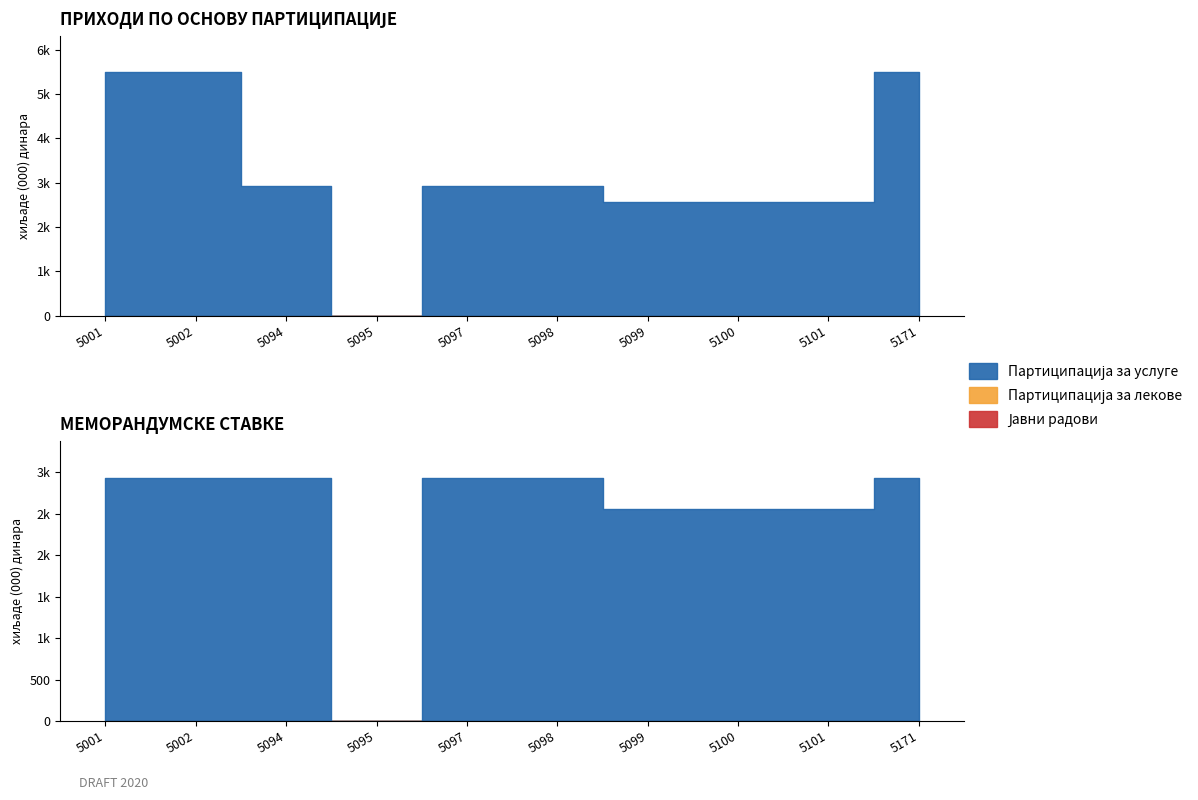

Reading left to right, extract all data points from this chart.

Партиципација за услуге: 5001=5492	5002=5492	5094=2932	5095=0	5097=2932	5098=2932	5099=2560	5100=2560	5101=2560	5171=5492
Партиципација за лекове: 5001=0	5002=0	5094=0	5095=0	5097=0	5098=0	5099=0	5100=0	5101=0	5171=0
Јавни радови: 5001=0	5002=0	5094=0	5095=0	5097=0	5098=0	5099=0	5100=0	5101=0	5171=0